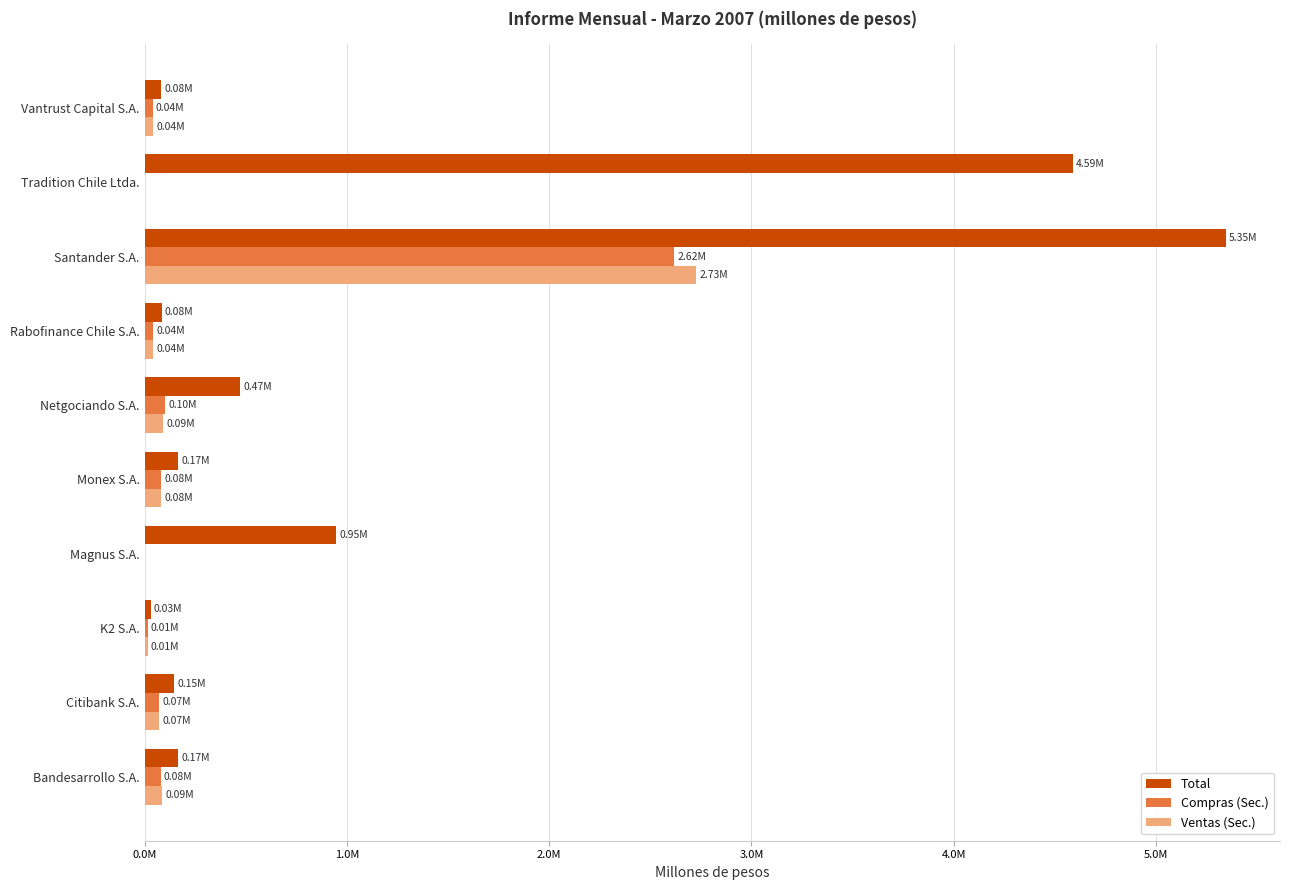

Rank the series by their maximum value, from highest to lowest.

Total, Ventas (Sec.), Compras (Sec.)